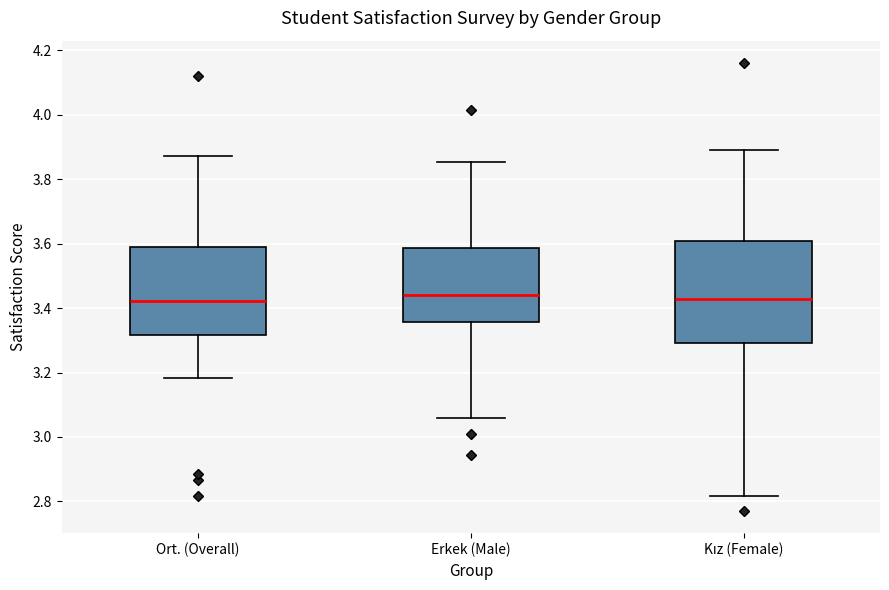

Comparing the boxes themselves (not the whiskers), which one is the tallest?

Kız (Female)